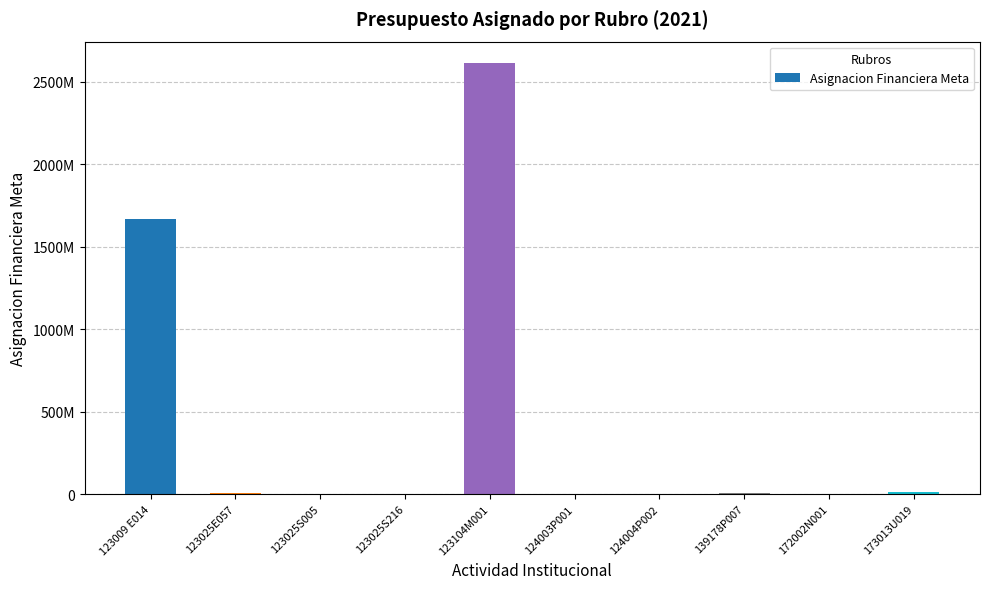

Reading right to left, list all the values displayed in this chart.

10000000	21583	9352058	2036090	10500	2612954473	3000000	1000000	7715290	1665966722